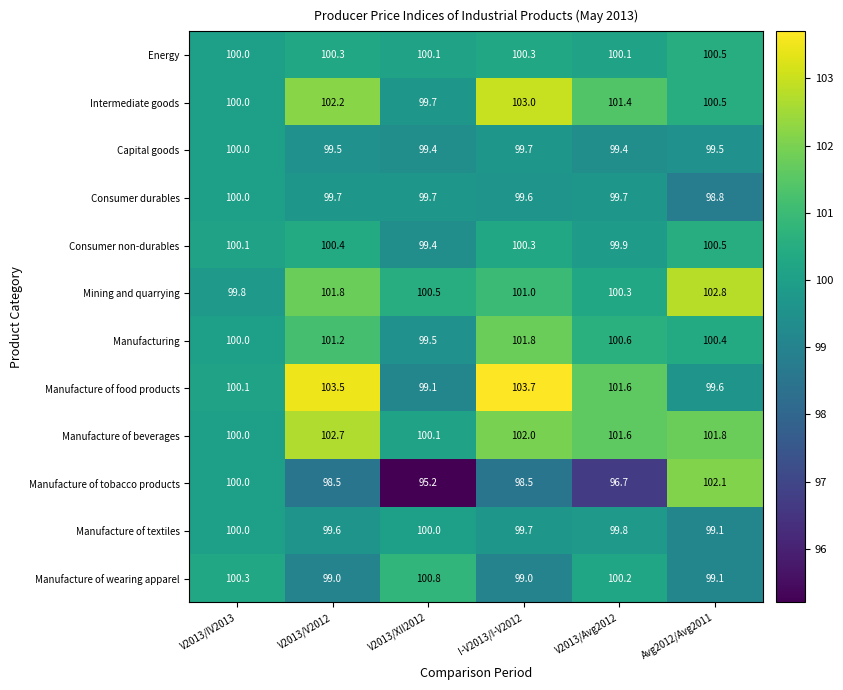

Which series has the widest spread of values?

Manufacture of tobacco products